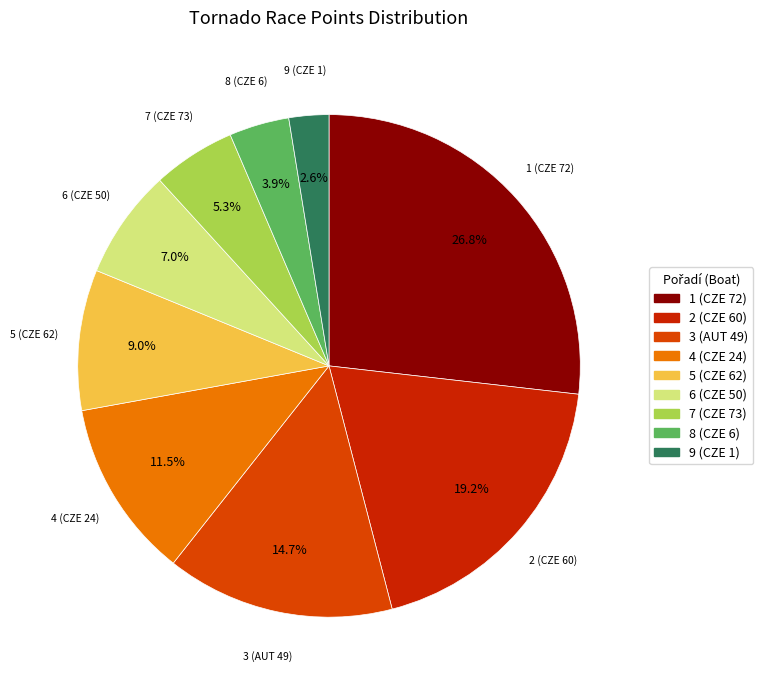

Rank the categories by value from highest to lowest.

1 (CZE 72), 2 (CZE 60), 3 (AUT 49), 4 (CZE 24), 5 (CZE 62), 6 (CZE 50), 7 (CZE 73), 8 (CZE 6), 9 (CZE 1)